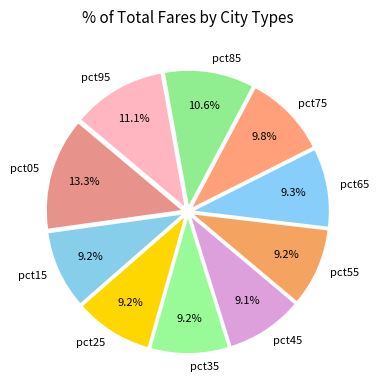

To the nearest percent, what percentage of the pie is pct95?

11%